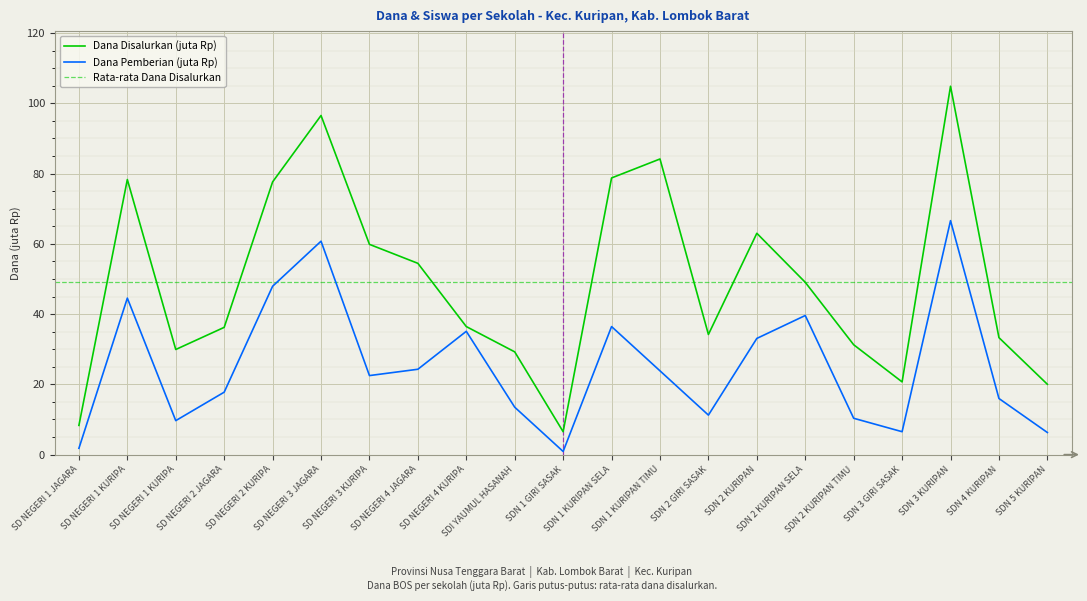

At how many categories does at least one series exceed 29?

17